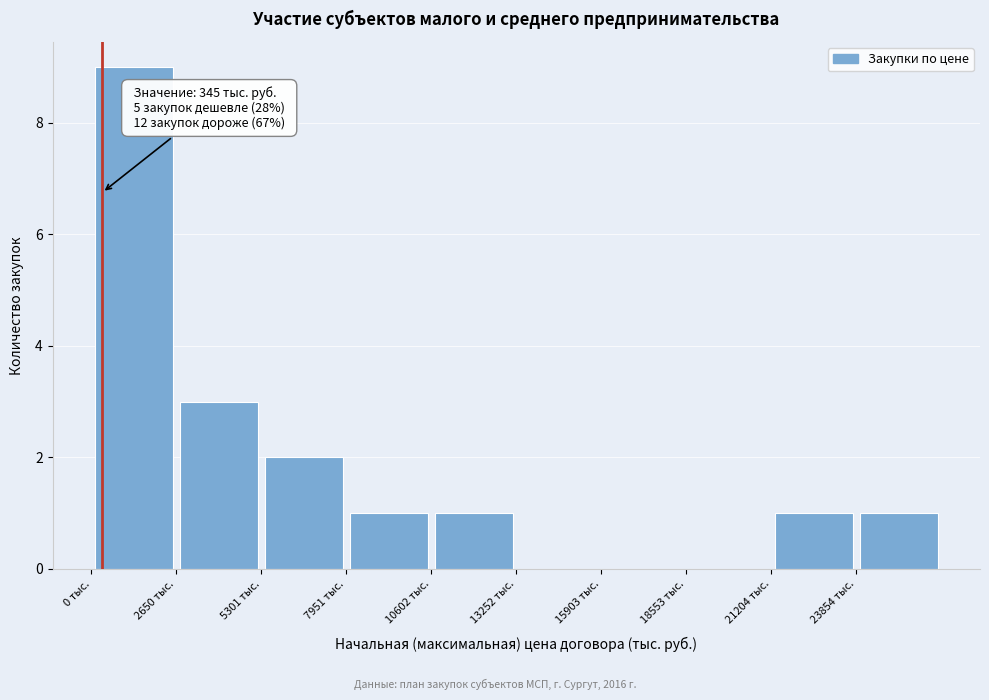

Which range on the x-axis has the tallest bar?

0 to 2500